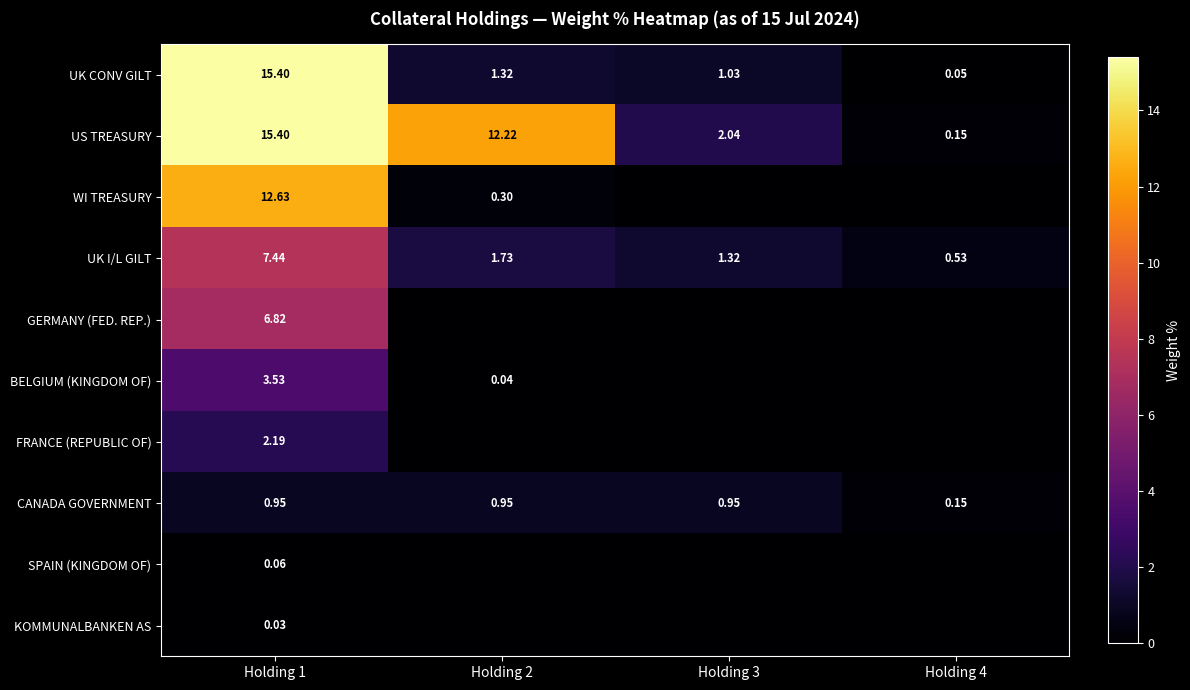

What is the highest value of the UK CONV GILT series?

15.4